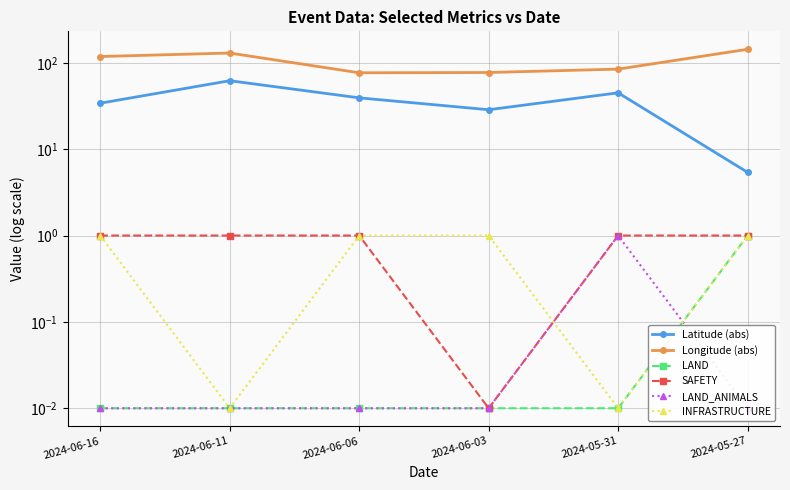

Reading right to left, transcribe all the data shown in this chart.

Latitude (abs): 5.4	44.9	28.6	39.3	62.0	34.1
Longitude (abs): 143.4	84.5	77.2	76.6	129.7	118.2
LAND: 1.0	0.0	0.0	0.0	0.0	0.0
SAFETY: 1.0	1.0	0.0	1.0	1.0	1.0
LAND_ANIMALS: 0.0	1.0	0.0	0.0	0.0	0.0
INFRASTRUCTURE: 1.0	0.0	1.0	1.0	0.0	1.0